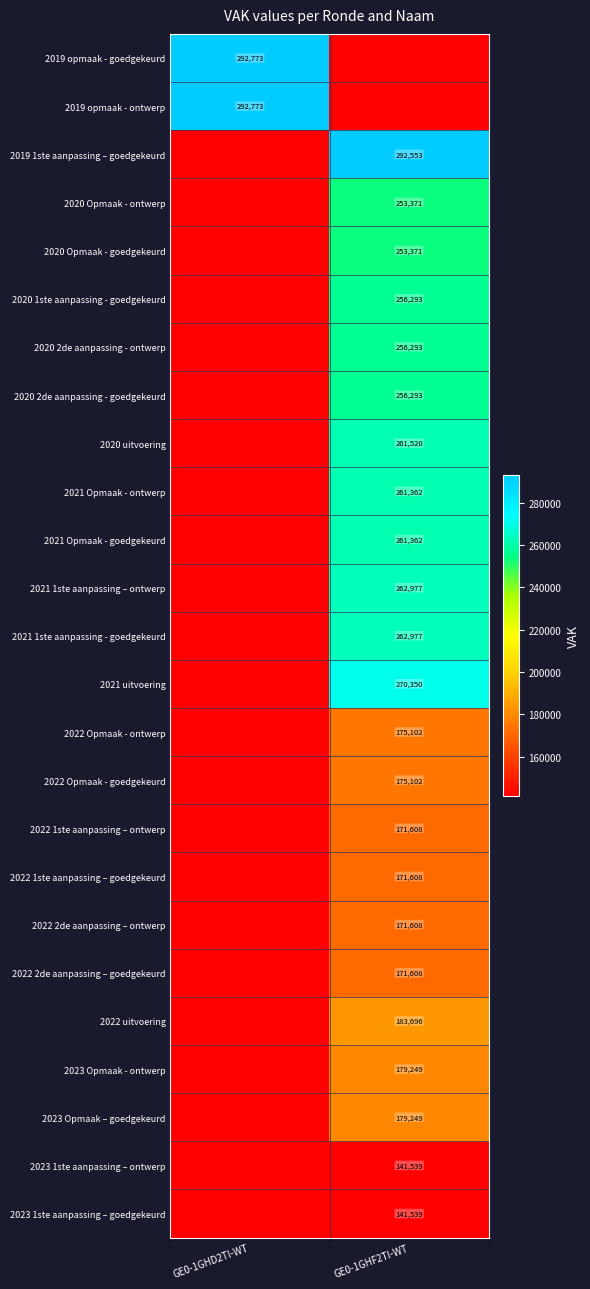

Is the value of 2020 1ste aanpassing - goedgekeurd at GE0-1GHF2TI-WT greater than the value of 2022 Opmaak - ontwerp at GE0-1GHF2TI-WT?

Yes